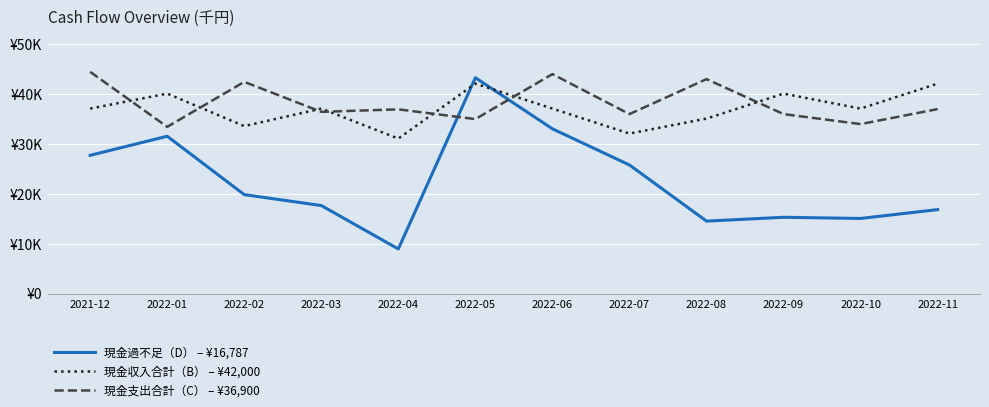

Where is 現金支出合計（C） – ¥36,900 nearest to the value 38850?

2022-11